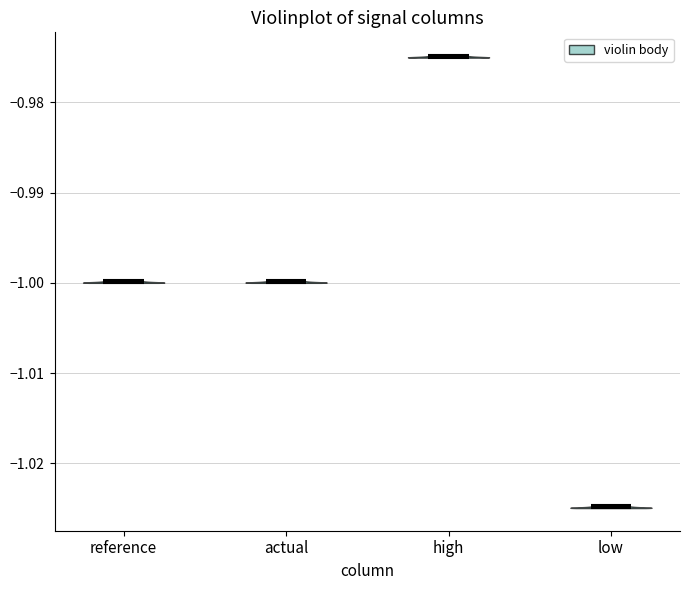

Reading left to right, read every violin against the y-axis: where its median line is, and the lowest and highest points it reaches. The values are not printed on the chart, so give them approximately, as read against the axis.

reference: median line -1.000, lowest point -1.000, highest point -1.000
actual: median line -1.000, lowest point -1.000, highest point -1.000
high: median line -0.975, lowest point -0.975, highest point -0.975
low: median line -1.025, lowest point -1.025, highest point -1.025